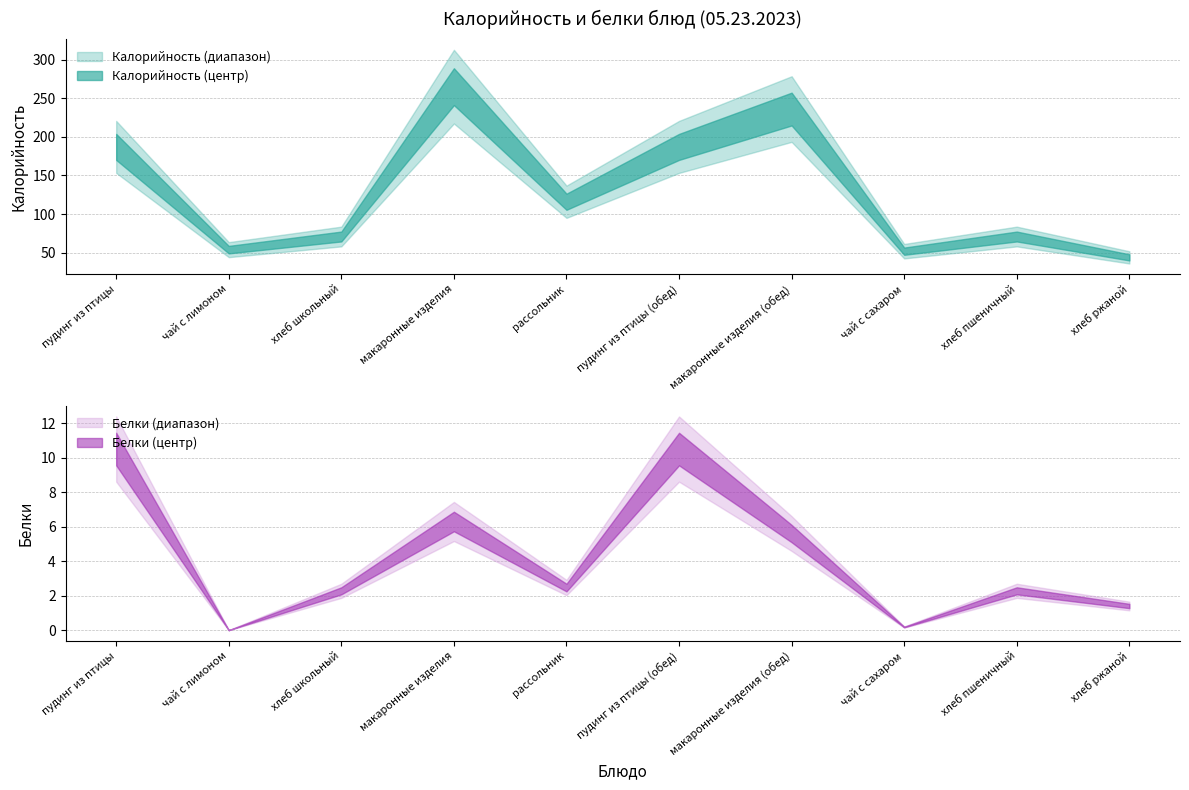

The Калорийность series shows 265.0 at макаронные изделия. True or false?

True